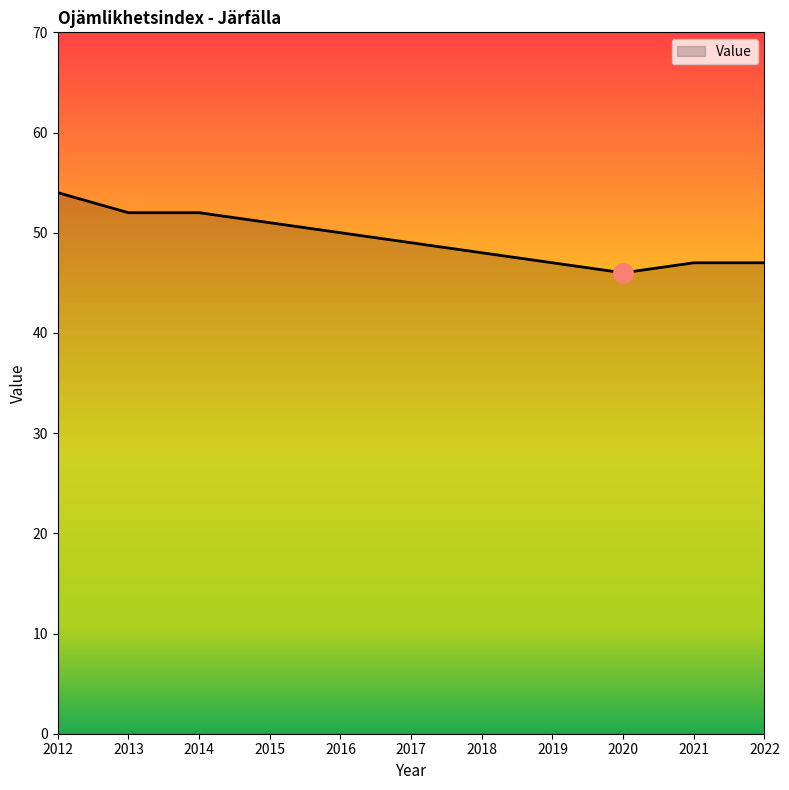

Is it true that the value at 2018 is 48?

True